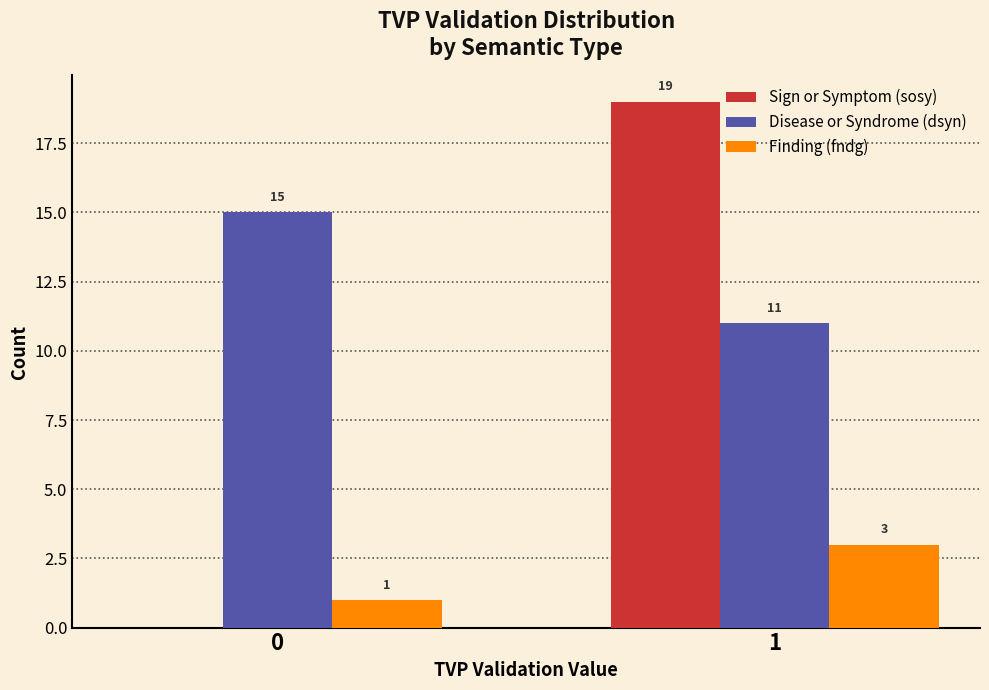

What is the total value across all series at 1?

33